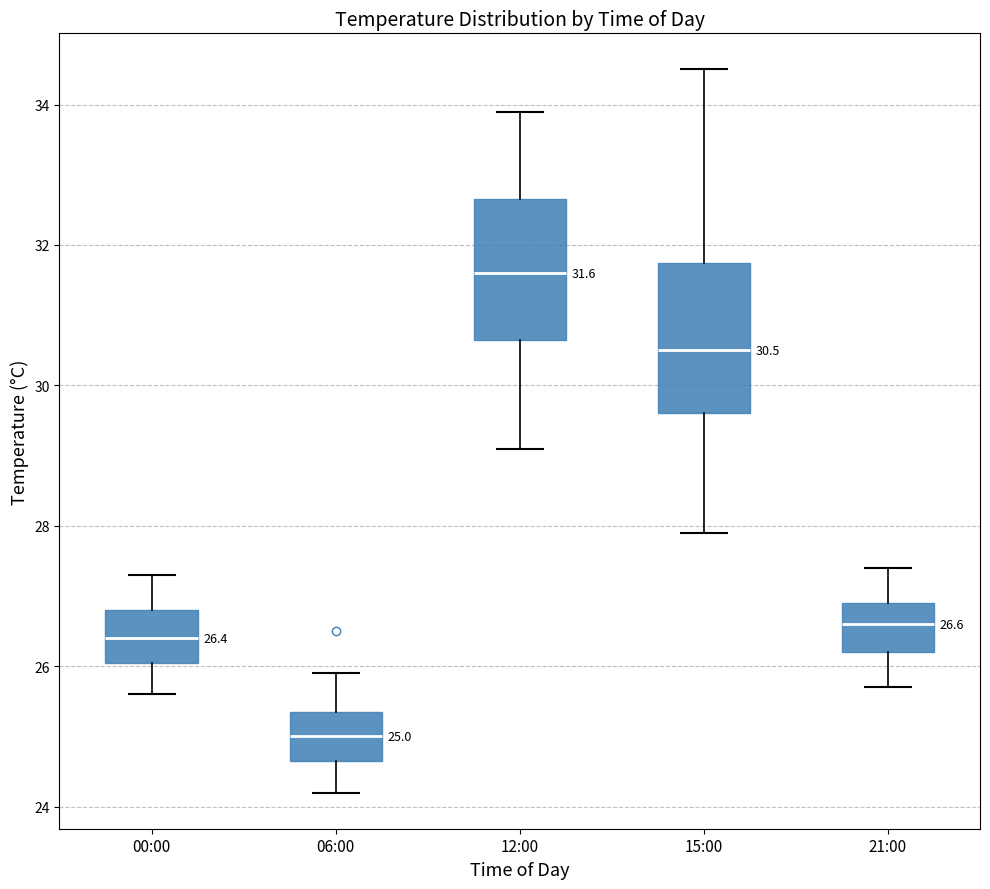

Which box's median line is the highest?

12:00